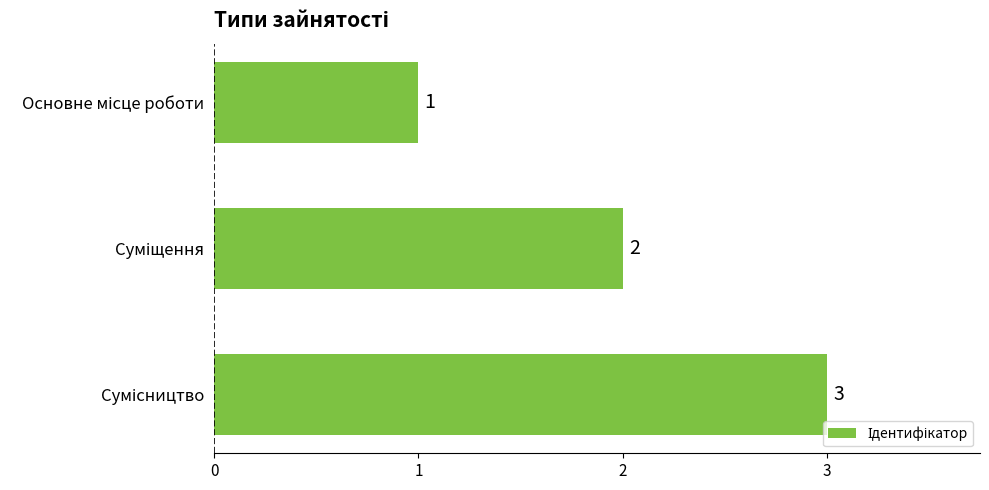

What is the maximum value shown in the chart?

3